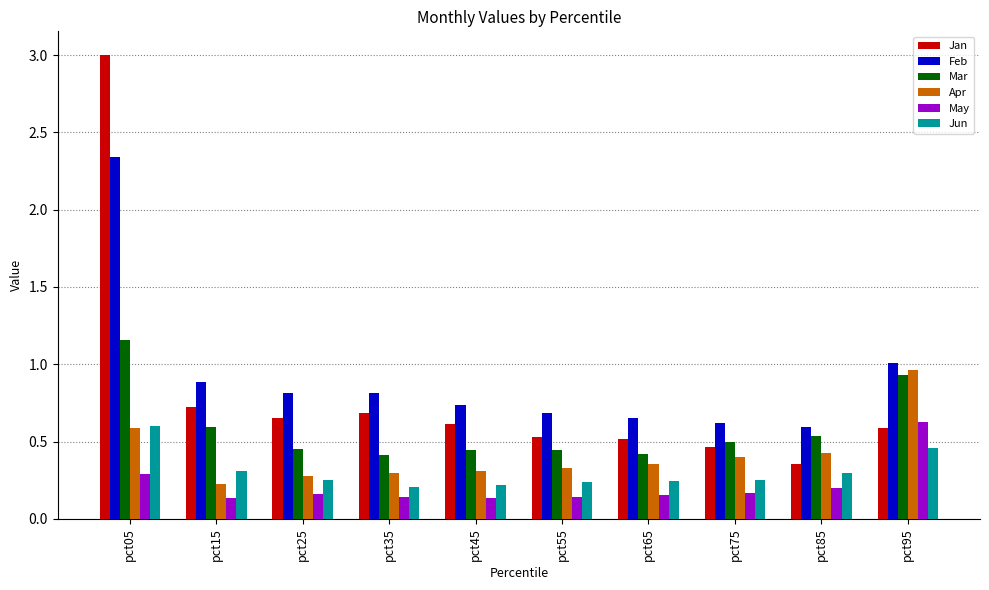

Which series has the widest spread of values?

Jan